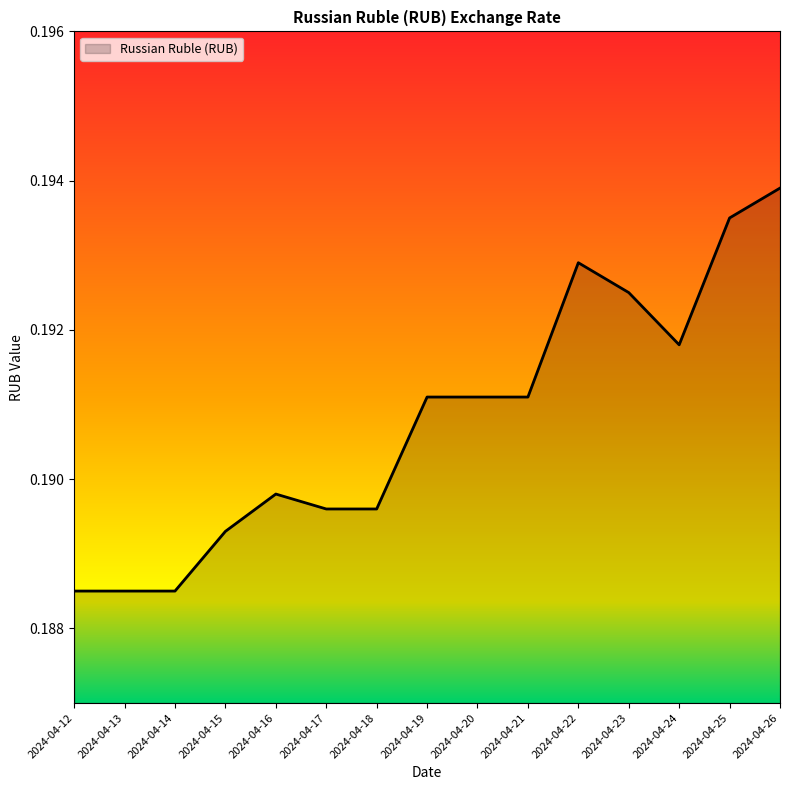

True or false: the data shows 0.3 at 2024-04-12.

False